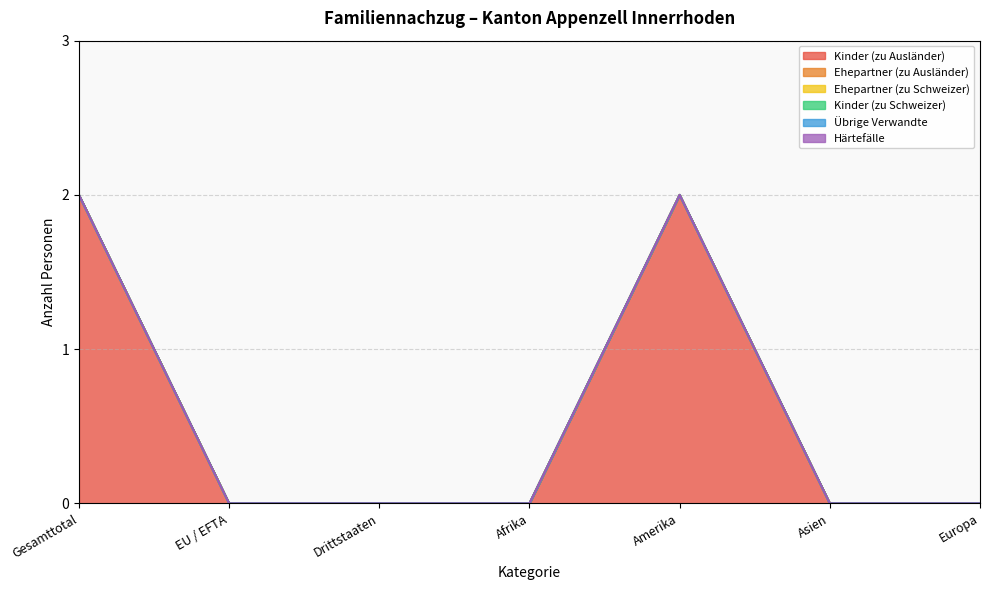

At Gesamttotal, list the series in order from largest to smallest.

Kinder (zu Ausländer), Ehepartner (zu Ausländer), Ehepartner (zu Schweizer), Kinder (zu Schweizer), Übrige Verwandte, Härtefälle